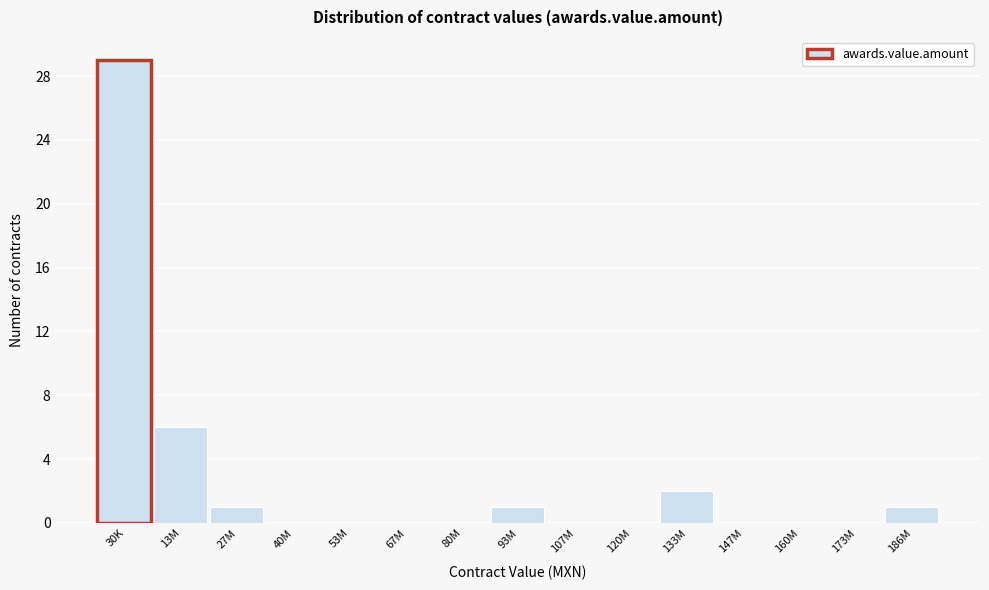

Reading right to left, what are all the values shown in this chart?

186M=1	173M=0	160M=0	147M=0	133M=2	120M=0	107M=0	93M=1	80M=0	67M=0	53M=0	40M=0	27M=1	13M=6	30K=29